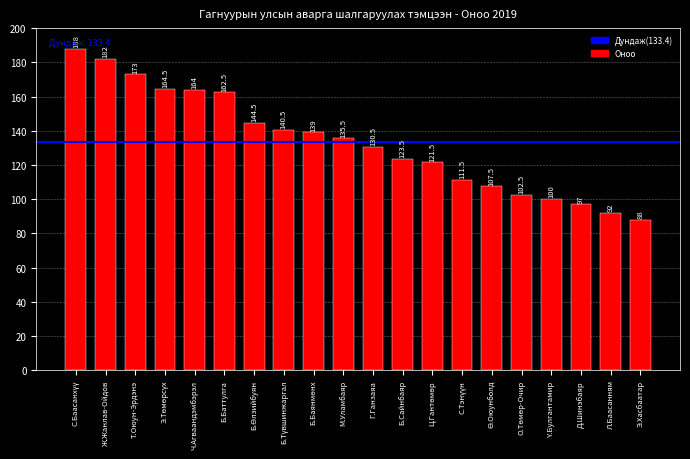

What is the minimum value shown in the chart?

88.0